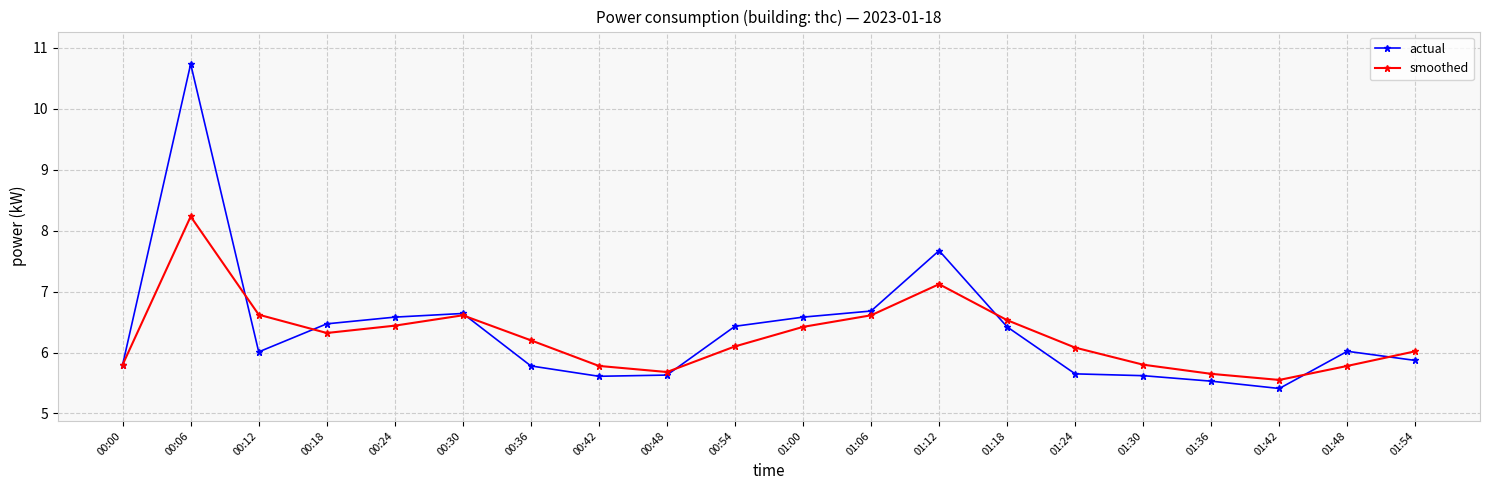

At which category does smoothed reach its first local peak?

00:06